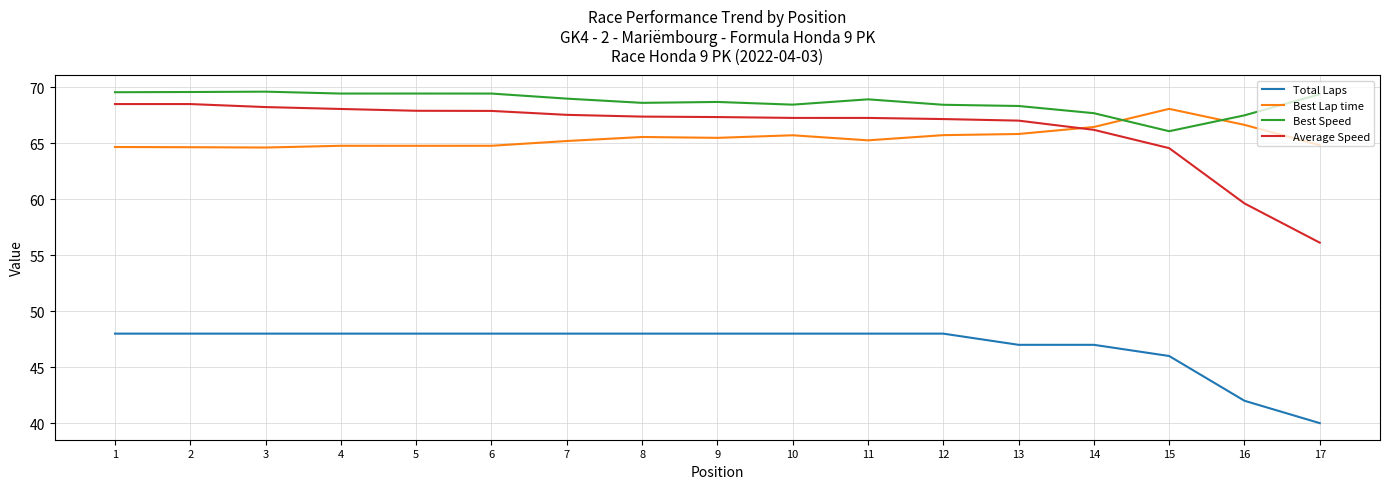

True or false: Best Lap time and Total Laps intersect in this chart.

False